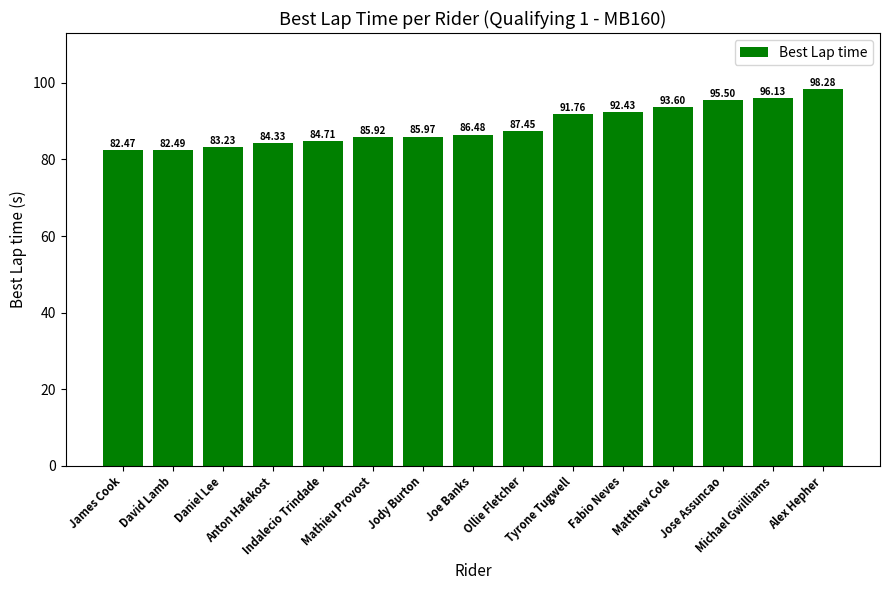

True or false: the data shows 93.6 at Matthew Cole.

True